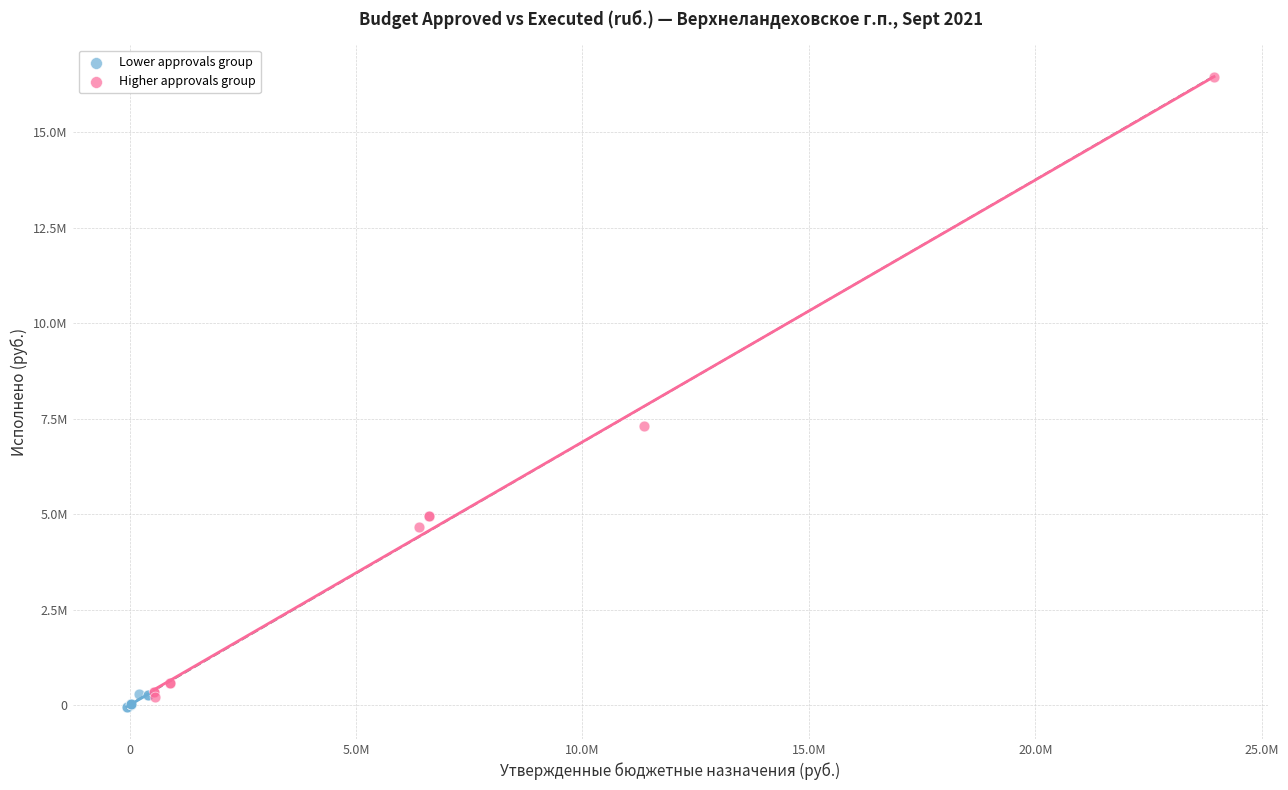

Which series reaches the maximum Y coordinate?

Higher approvals group